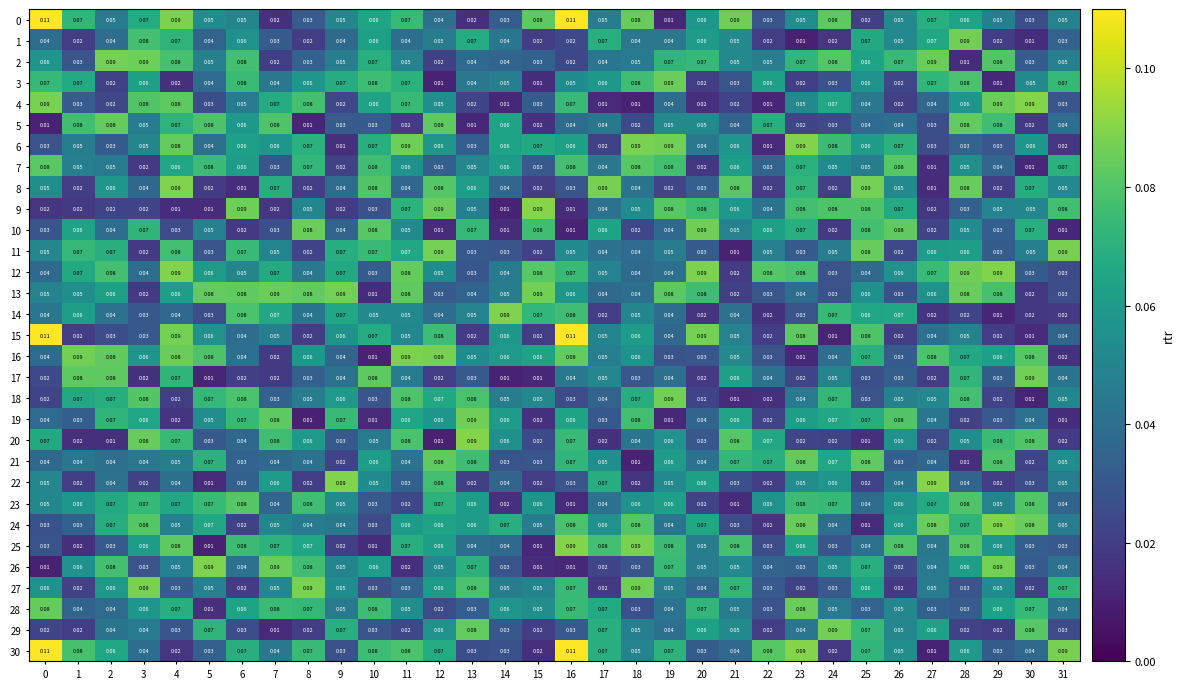

At which category is the sum across all series the highest?

4